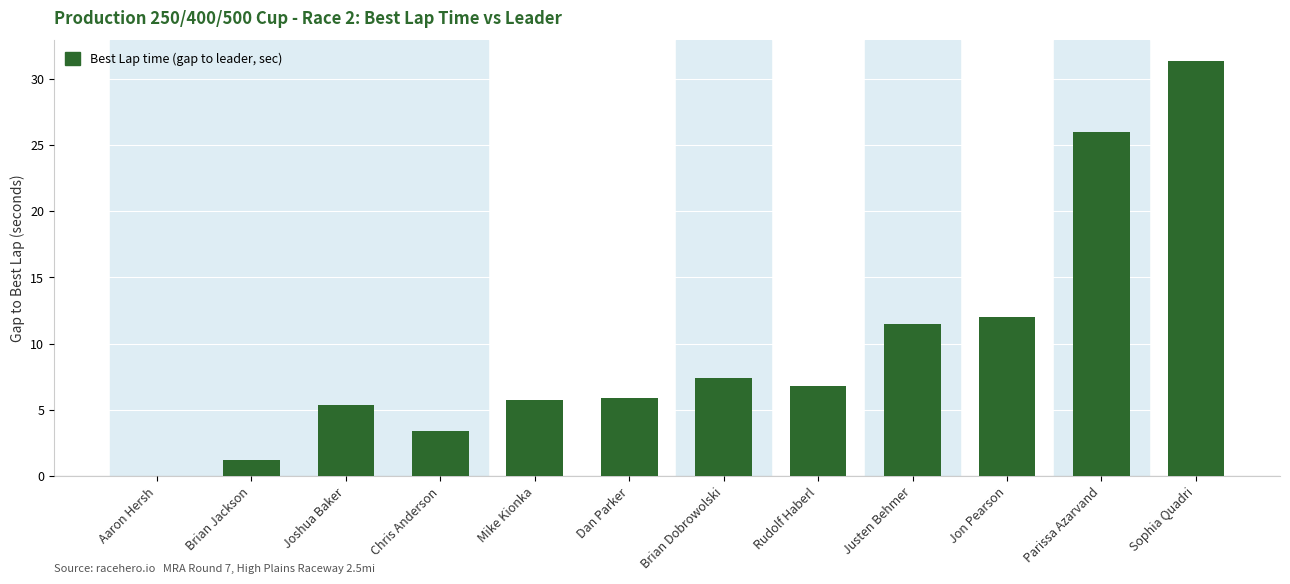

Is it true that the value at Parissa Azarvand is 26.0?

True